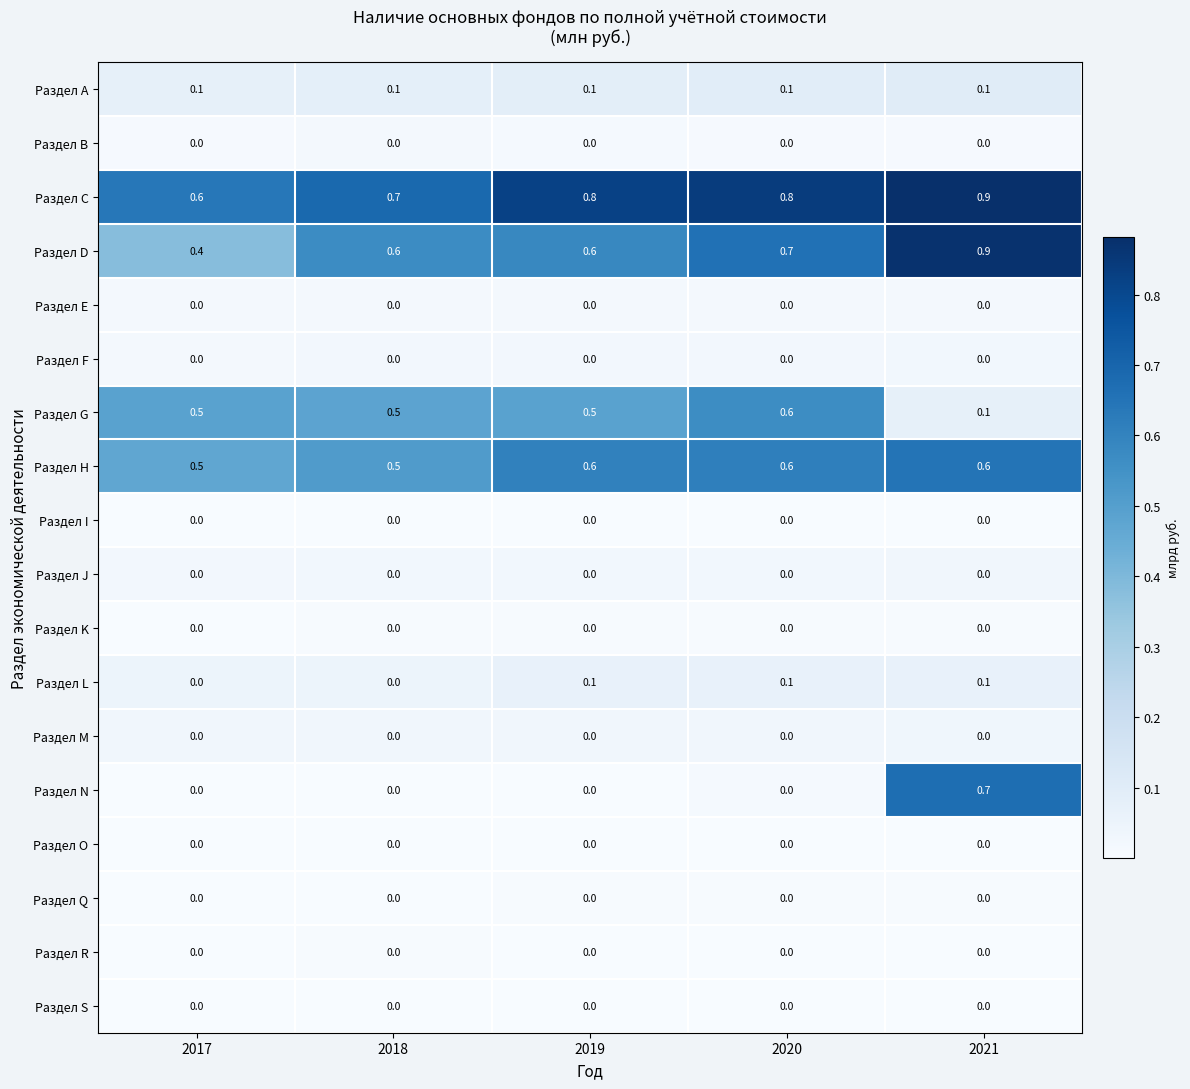

True or false: Раздел K has a value of 0.0 at 2021.

True